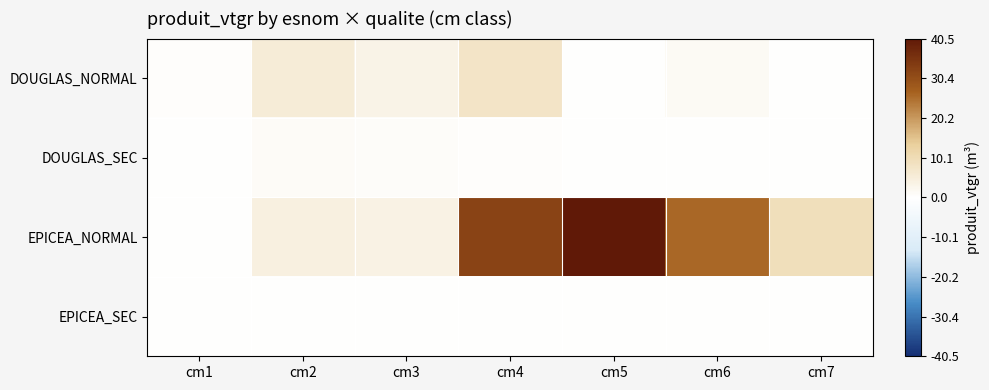

Reading left to right, list all the values displayed in this chart.

DOUGLAS_NORMAL: cm1=0.5	cm2=5.6	cm3=3.3	cm4=7.6	cm5=0.0	cm6=1.3	cm7=0.0
DOUGLAS_SEC: cm1=0.0	cm2=1.0	cm3=0.8	cm4=0.4	cm5=0.0	cm6=0.0	cm7=0.0
EPICEA_NORMAL: cm1=0.2	cm2=4.1	cm3=3.6	cm4=32.6	cm5=40.5	cm6=26.2	cm7=9.2
EPICEA_SEC: cm1=0.0	cm2=0.2	cm3=0.0	cm4=0.0	cm5=0.0	cm6=0.0	cm7=0.0